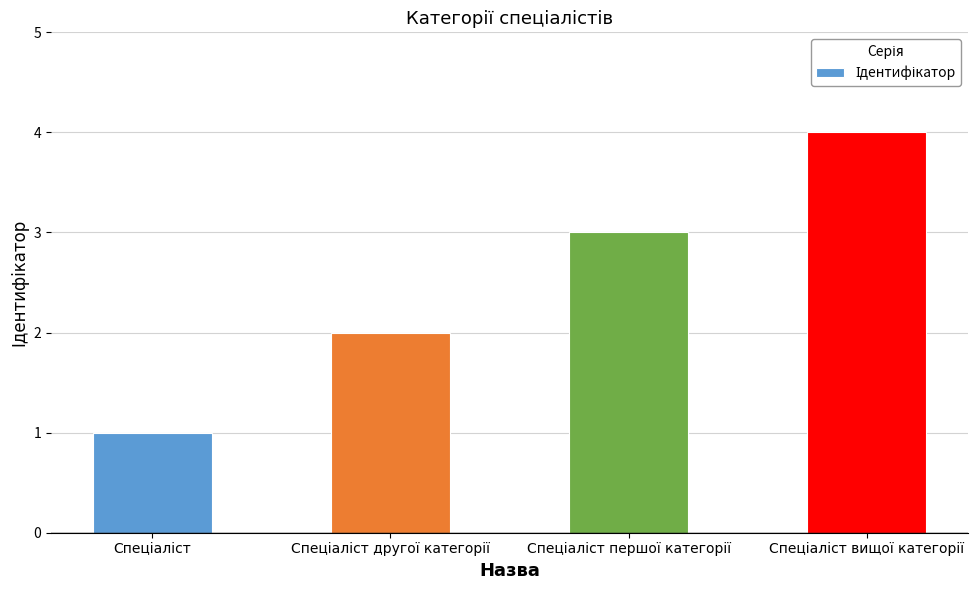

What is the greatest value displayed?

4